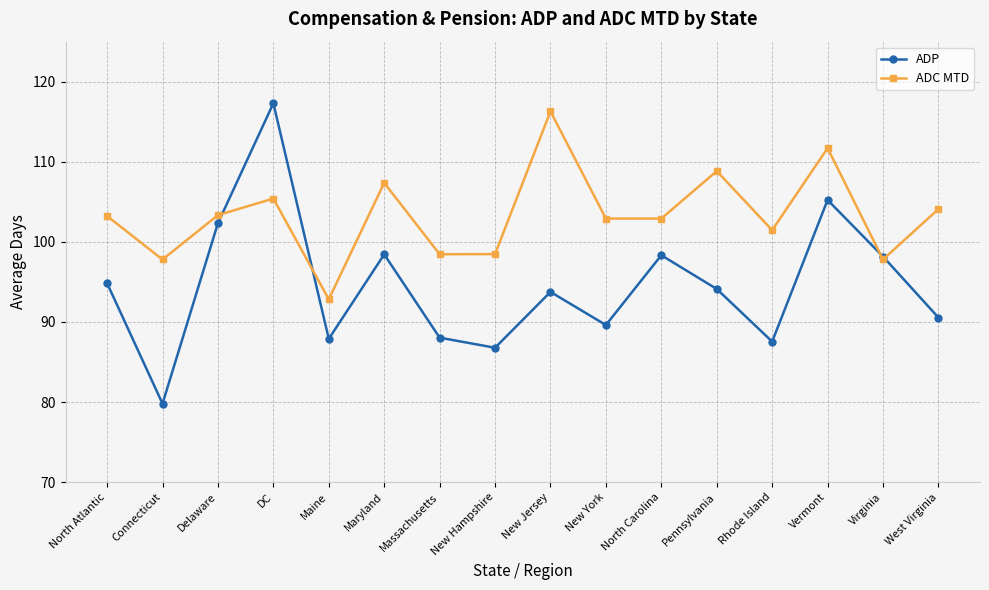

Is this an area chart (filled region under the line)?

No